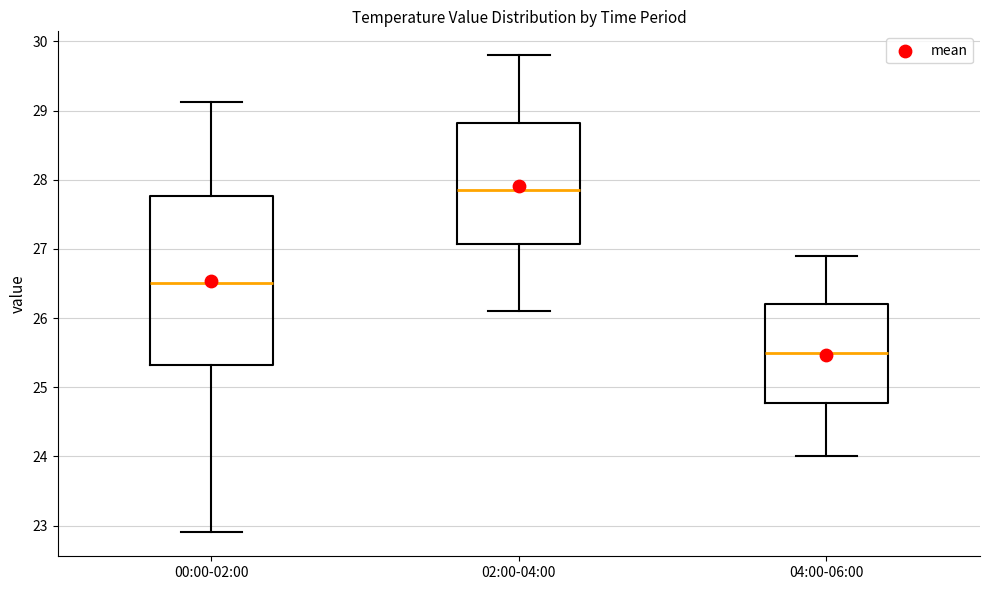

Comparing the boxes themselves (not the whiskers), which one is the tallest?

00:00-02:00